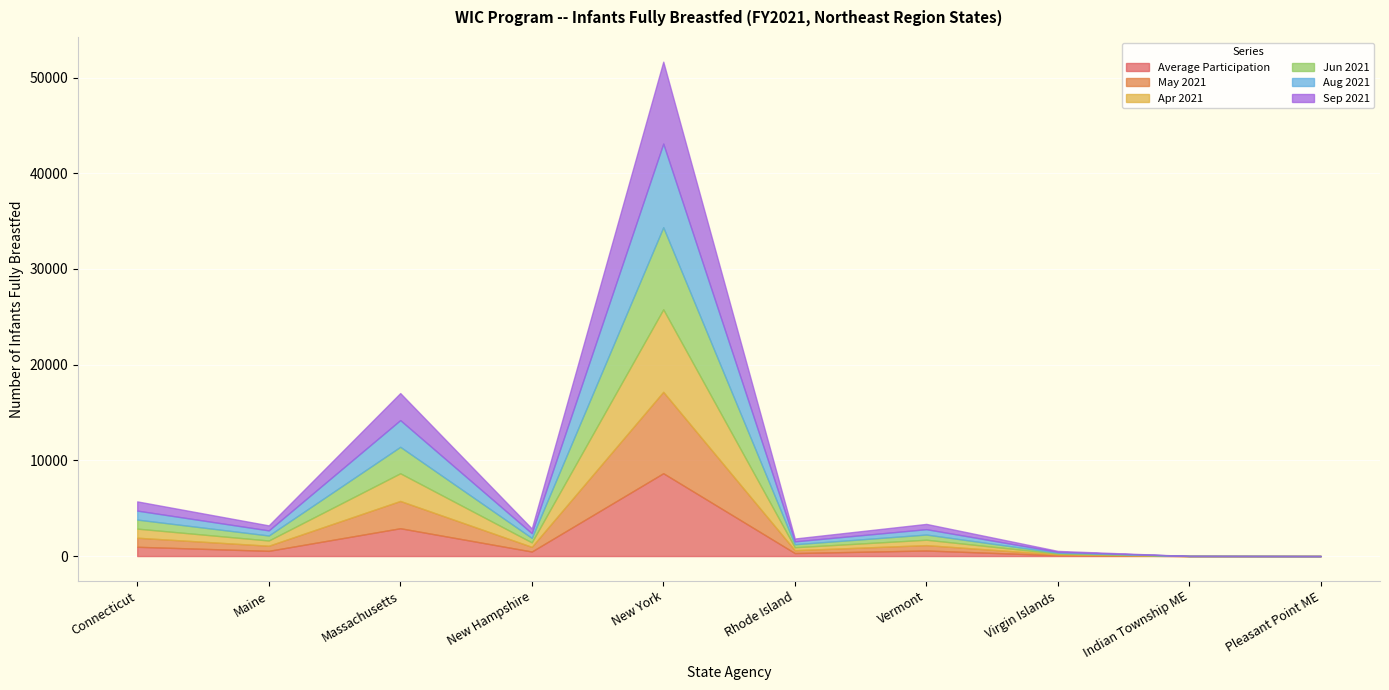

Is the value of Apr 2021 at Vermont greater than the value of May 2021 at Virgin Islands?

Yes